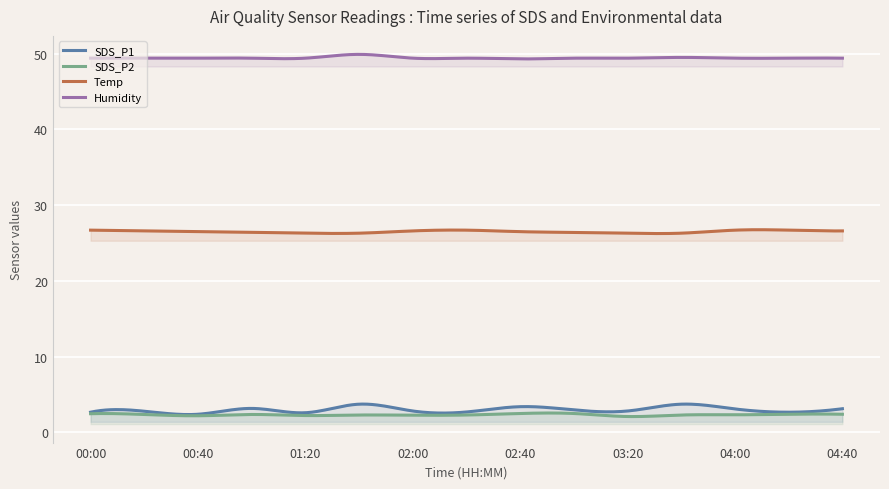

True or false: SDS_P1 and Temp cross at least once.

False